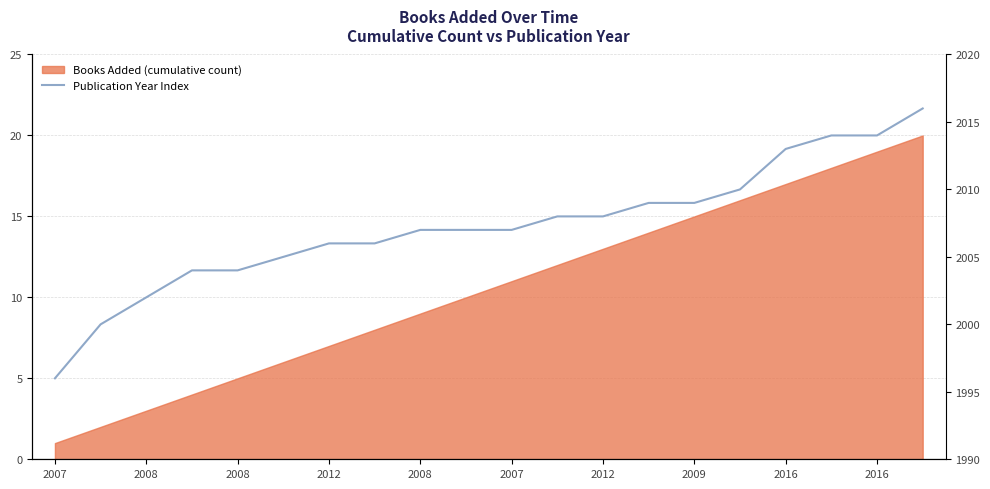

Which label corresponds to the smallest value in the chart?

2007